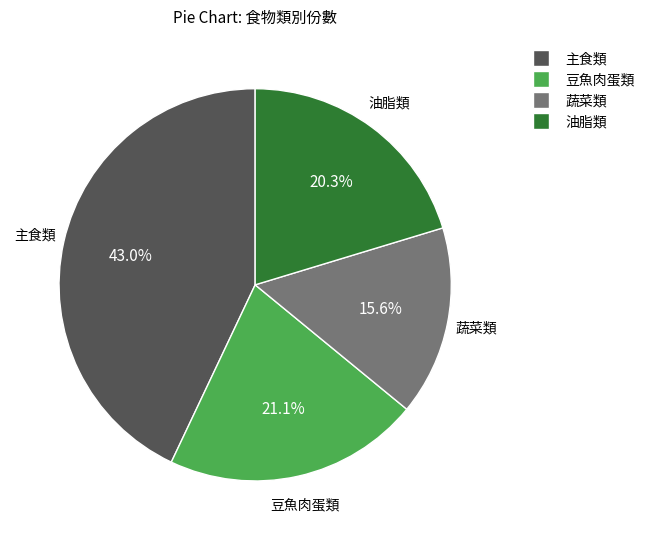

How many slices are in this pie chart?

4